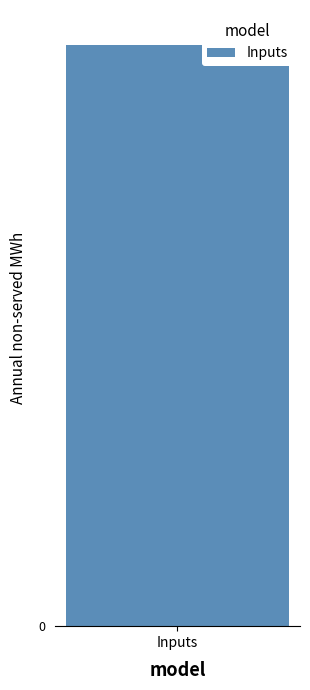

Does the chart contain any negative values?

No